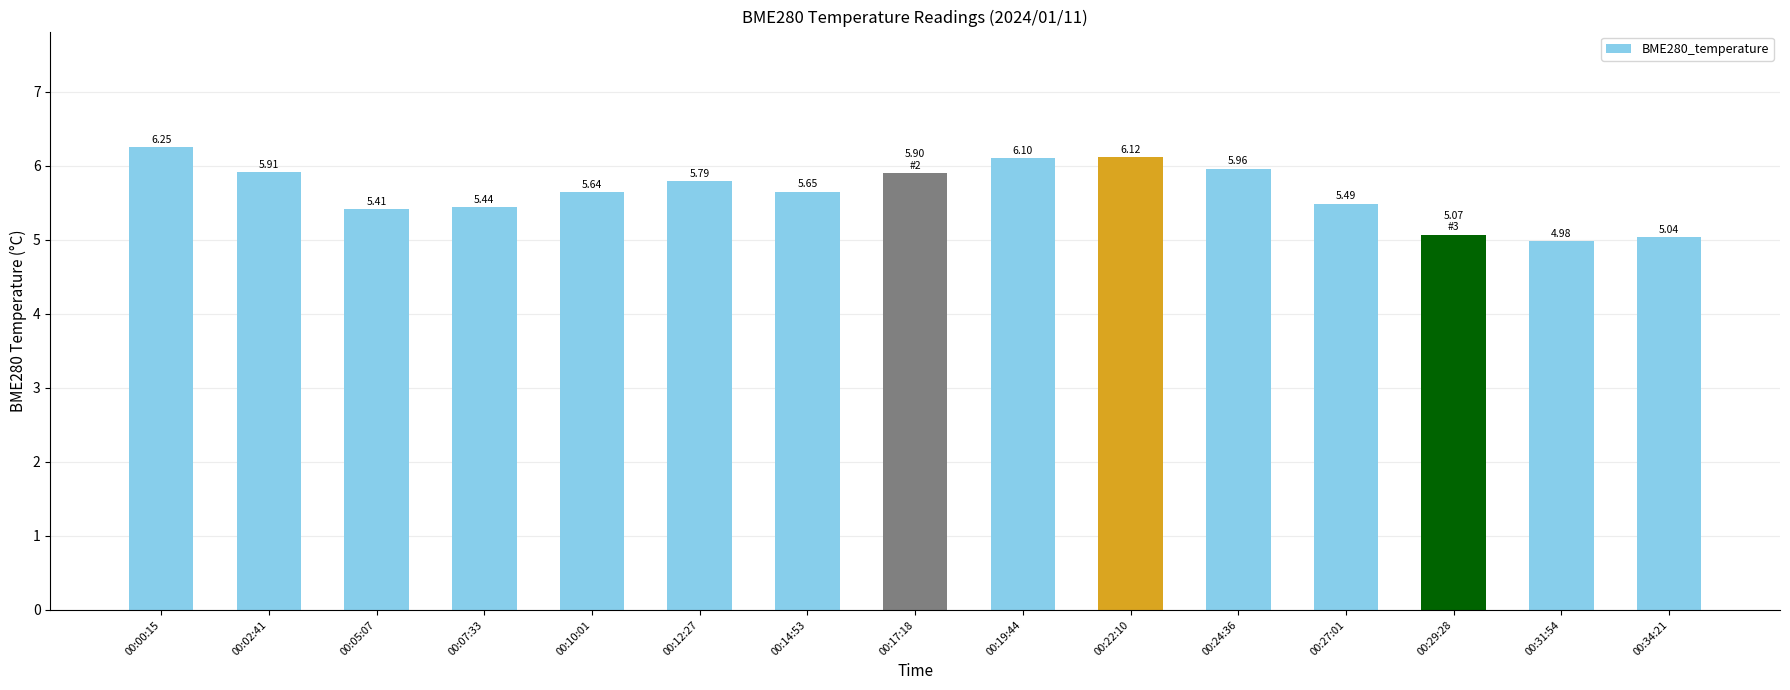

Does the chart contain any negative values?

No